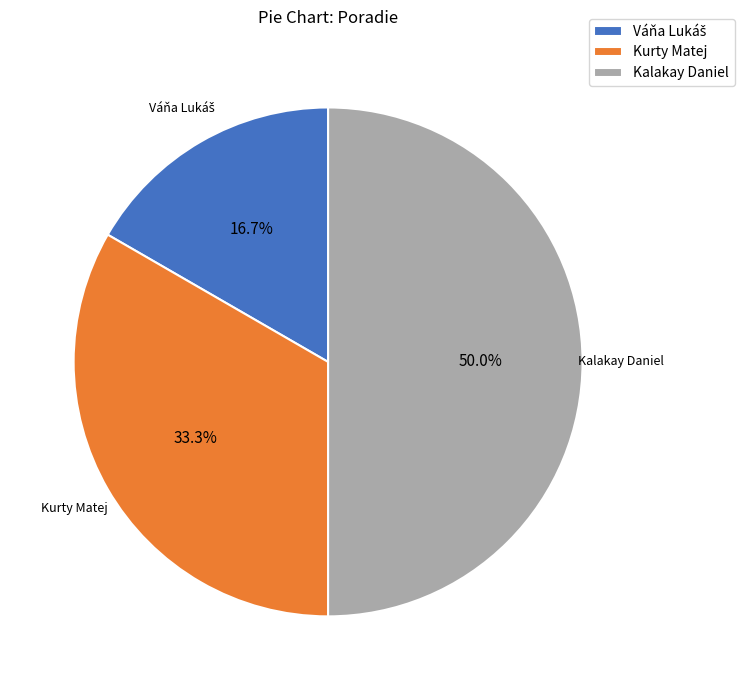

To the nearest percent, what percentage of the pie is Kalakay Daniel?

50%